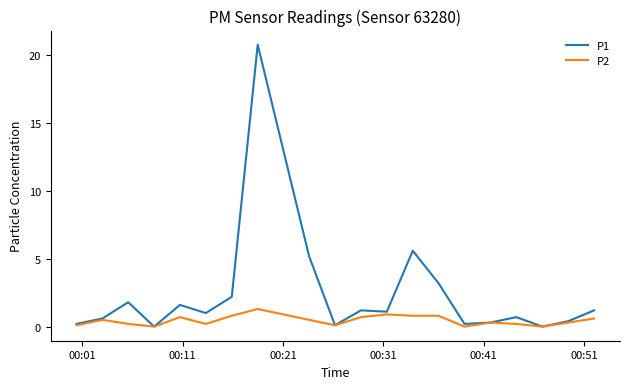

Rank the series by their maximum value, from highest to lowest.

P1, P2